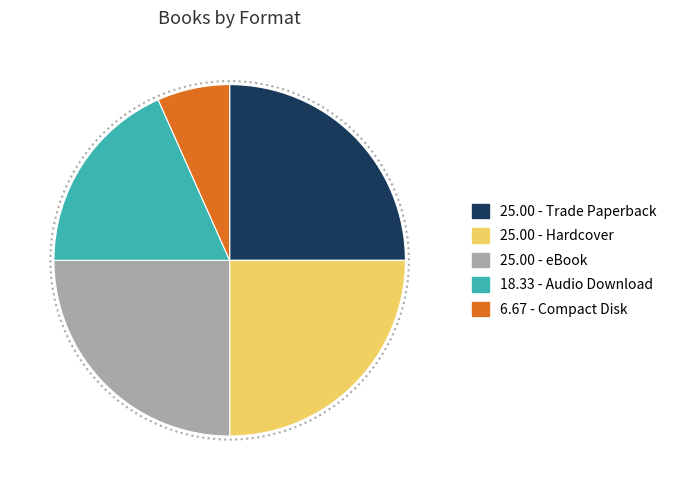

Is there a majority slice in this chart?

No